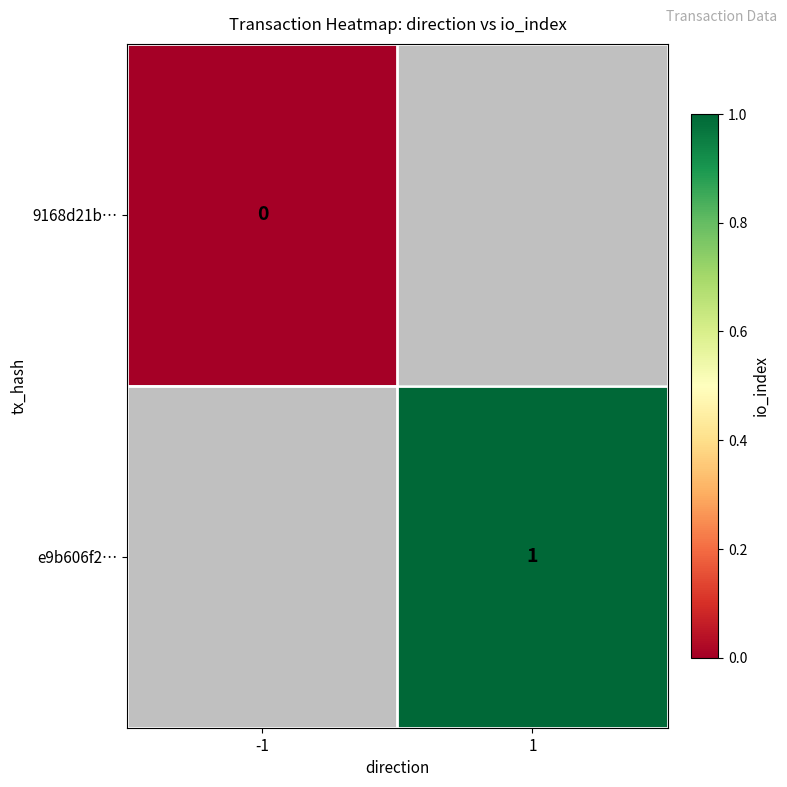

Is the value of 9168d21b… at -1 greater than the value of e9b606f2… at 1?

No